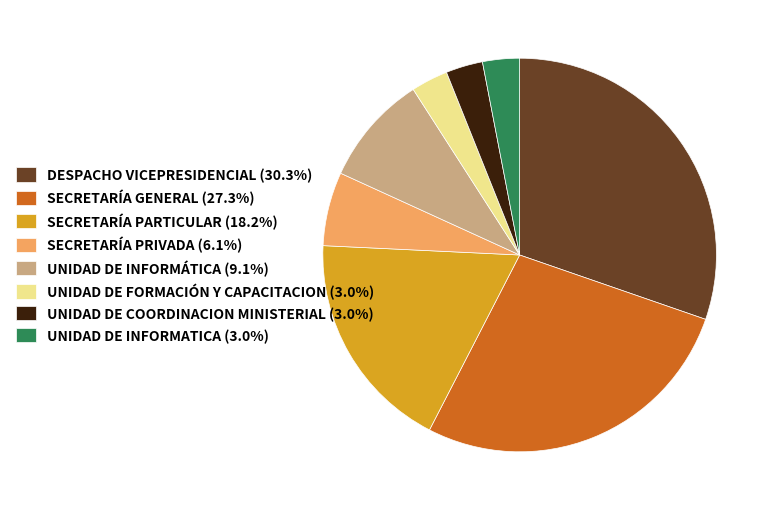

Which has a higher value, SECRETARÍA GENERAL or SECRETARÍA PARTICULAR?

SECRETARÍA GENERAL